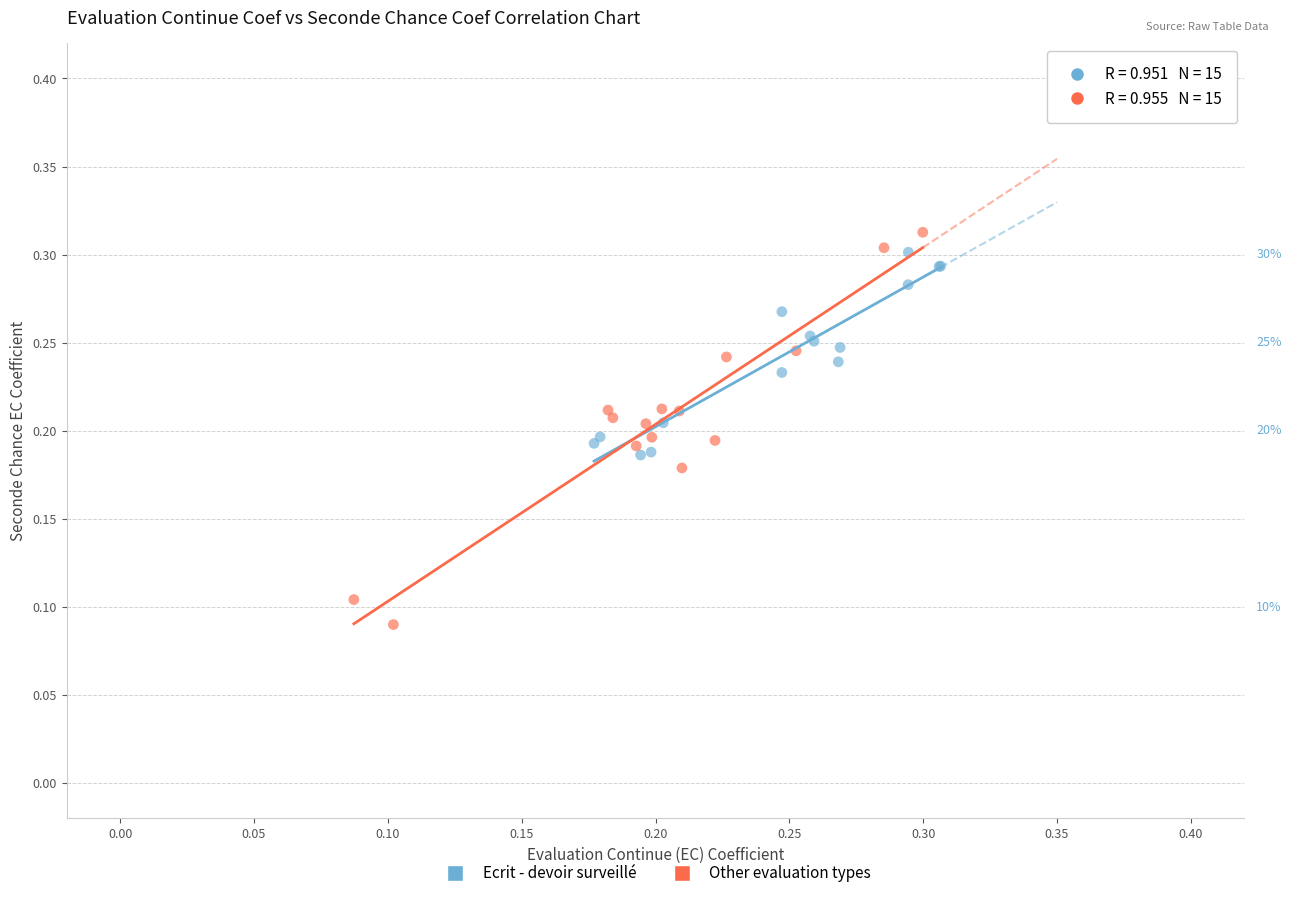

Which series has the largest Y range (max minus min)?

Other evaluation types